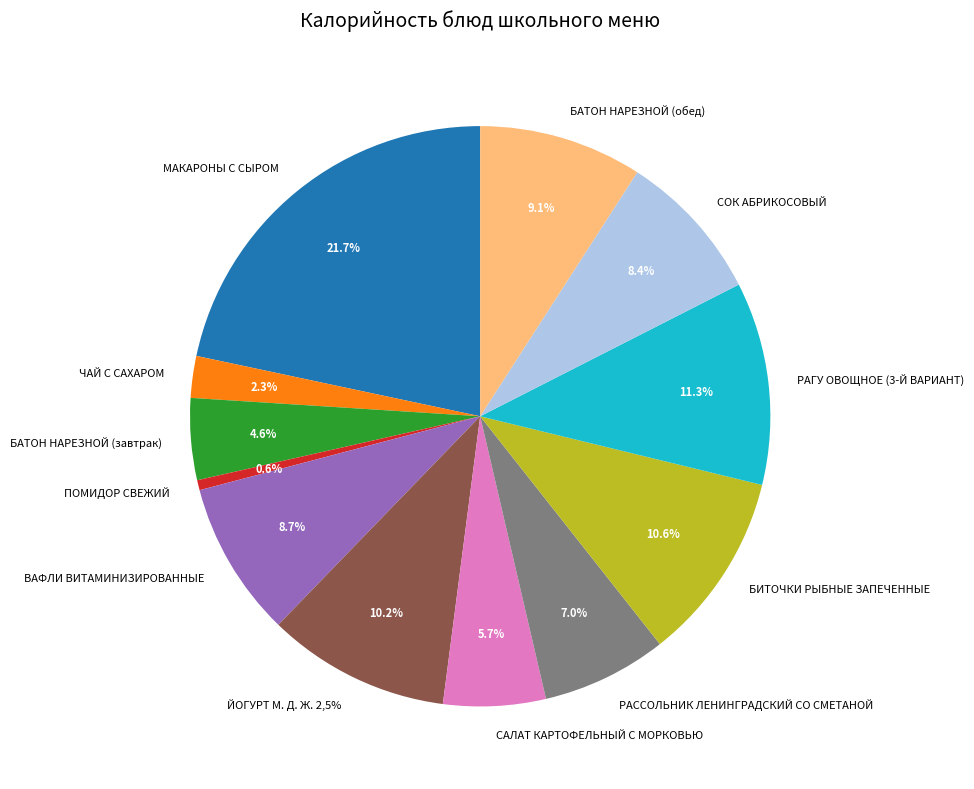

How many slices are in this pie chart?

12